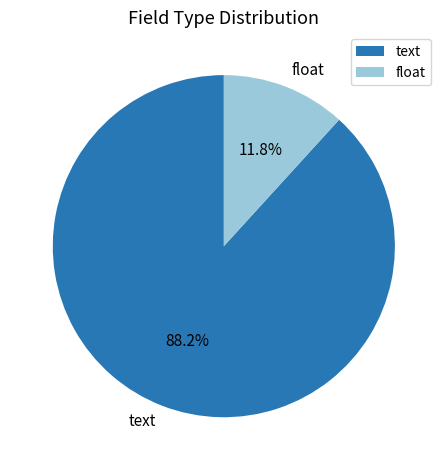

What percentage is the float slice, to the nearest percent?

12%